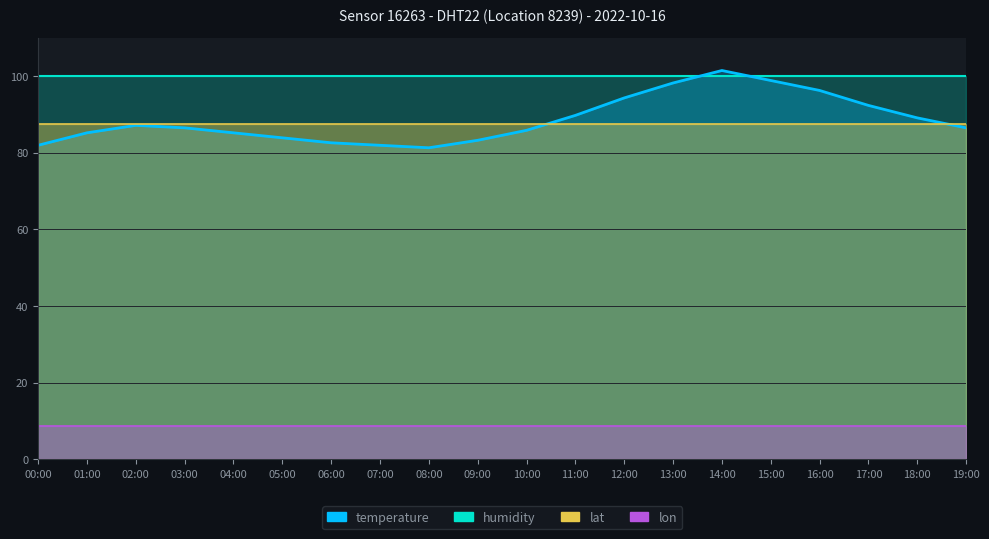

What is the value of the lat point at the 4th from the left?

87.5